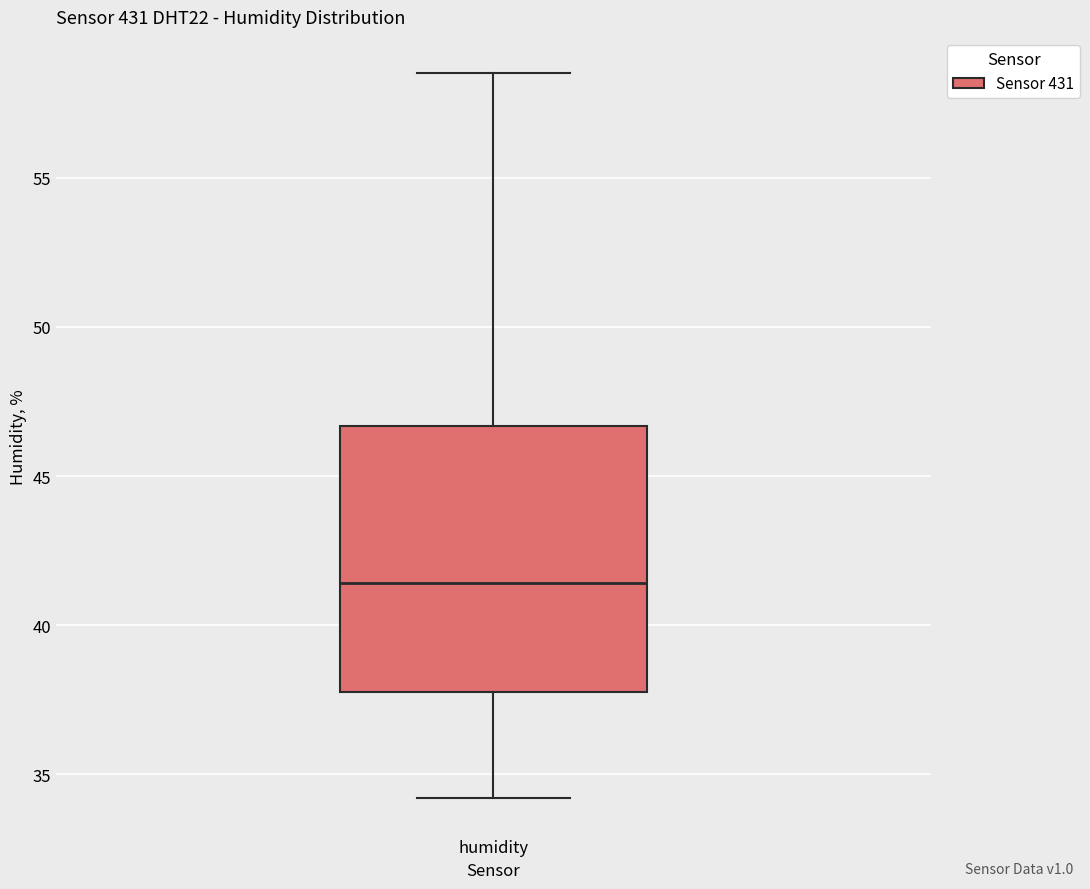

Read this box plot against the y-axis: the position of the median line, the range covered by the box, and the ends of both whiskers. The values are not printed on the chart, so give them approximately, as read against the axis.

median 41.5, box 38.0 to 46.5, whiskers 34.0 to 58.5